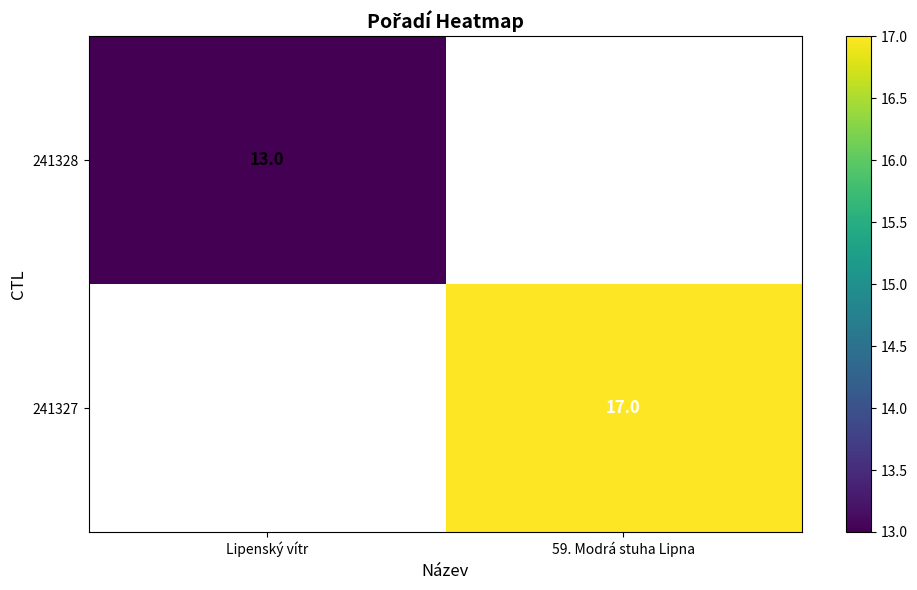

Is it true that 241327 equals 17 at 59. Modrá stuha Lipna?

True